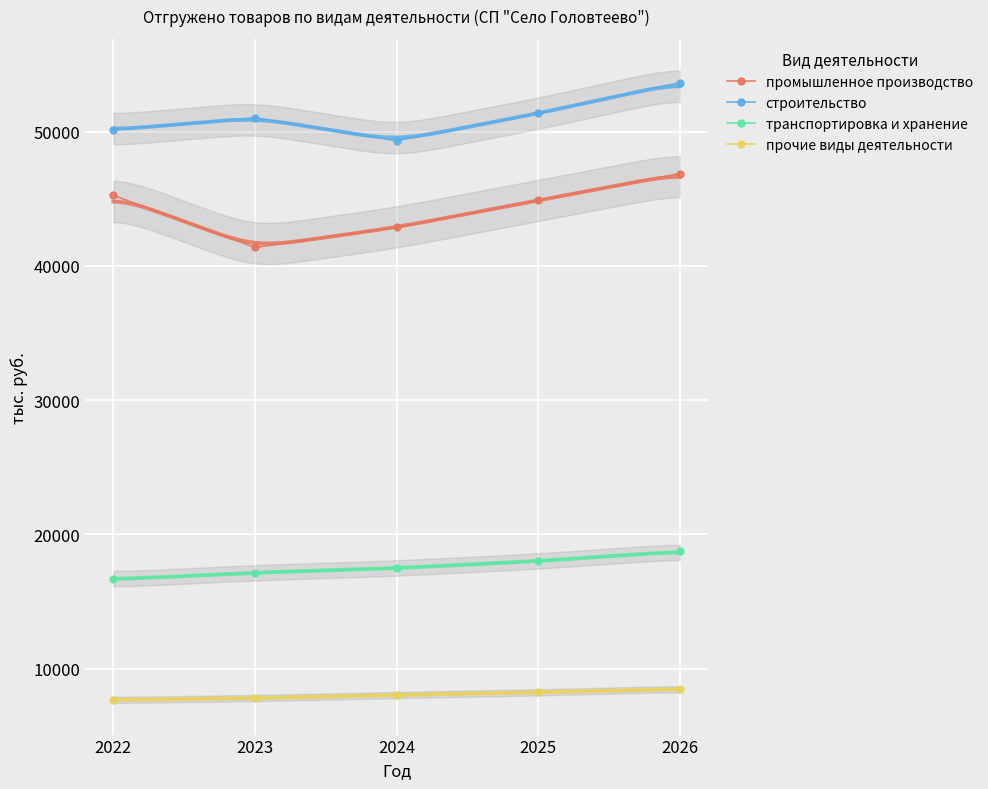

The value of строительство at 2026 is 88695.9. True or false?

False